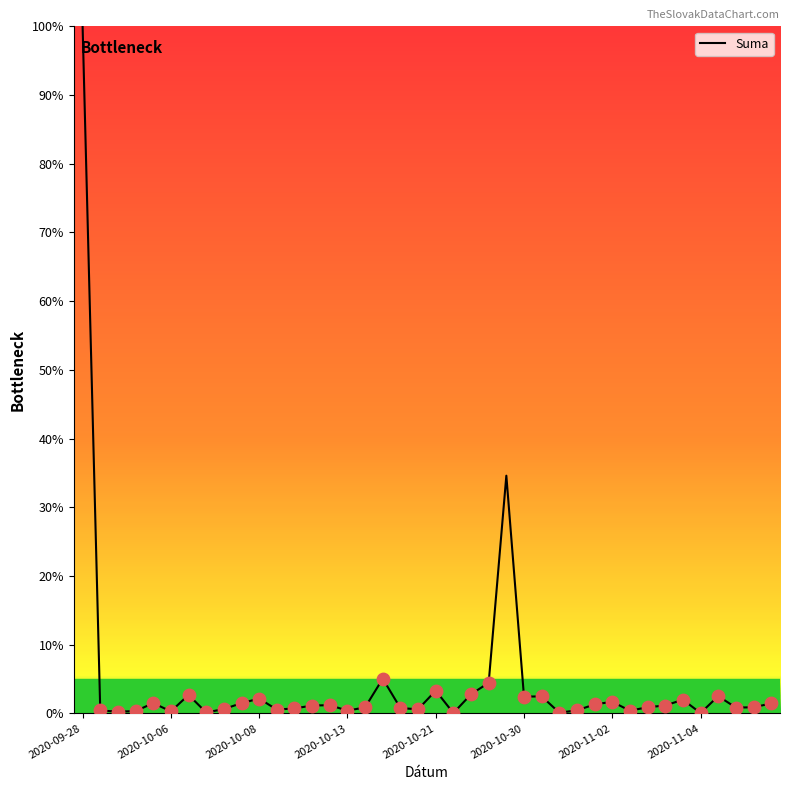

What is the maximum value shown in the chart?

100.0